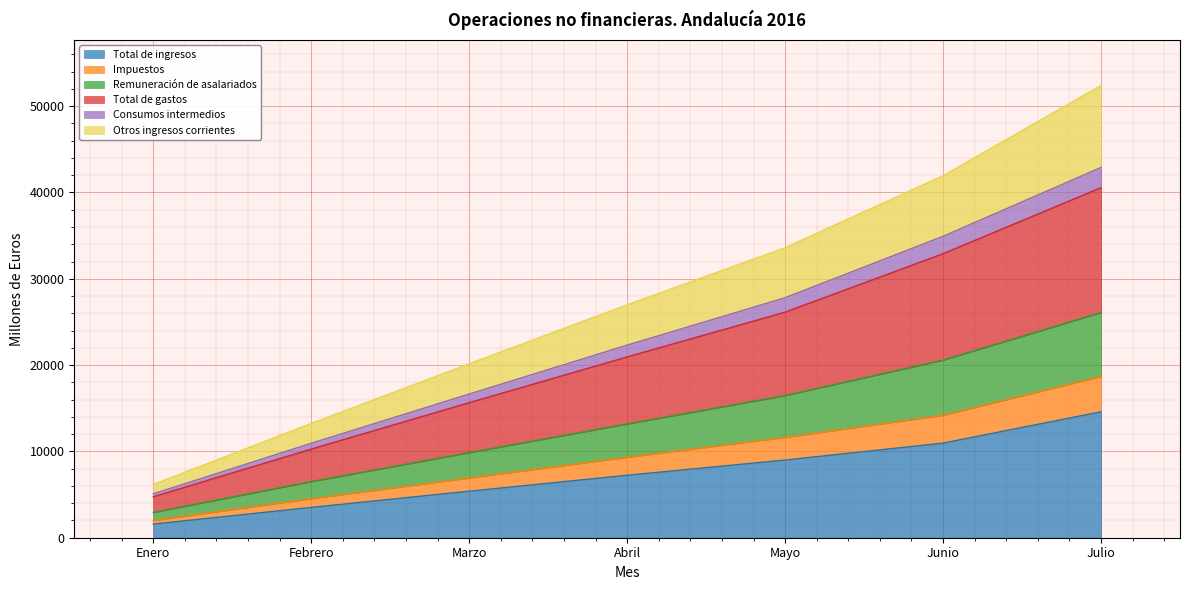

What is the highest value of the Total de ingresos series?

14594